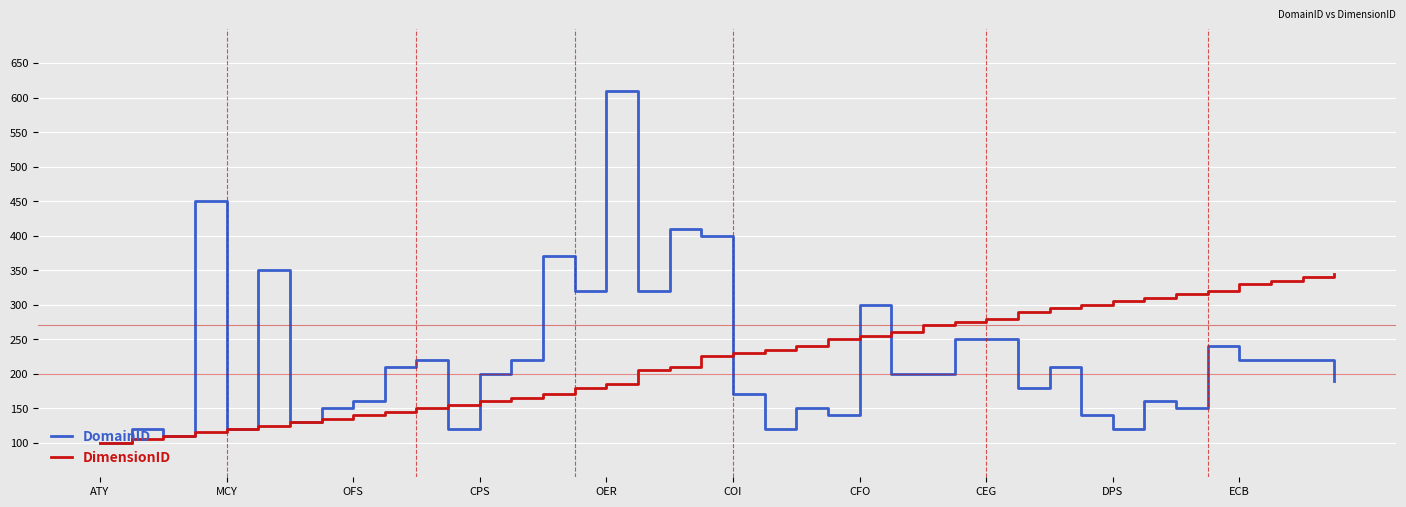

What is the lowest value of the DimensionID series?

100